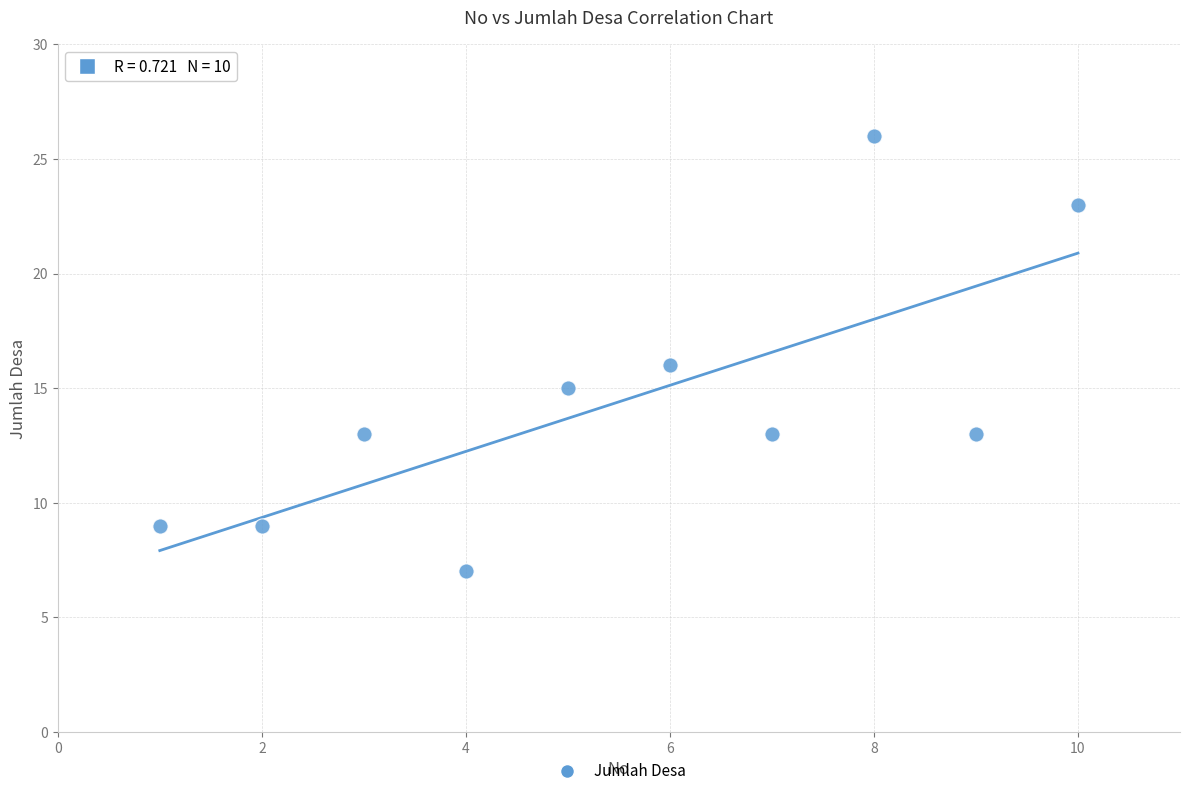

What is the range of Y values (max minus min)?

19